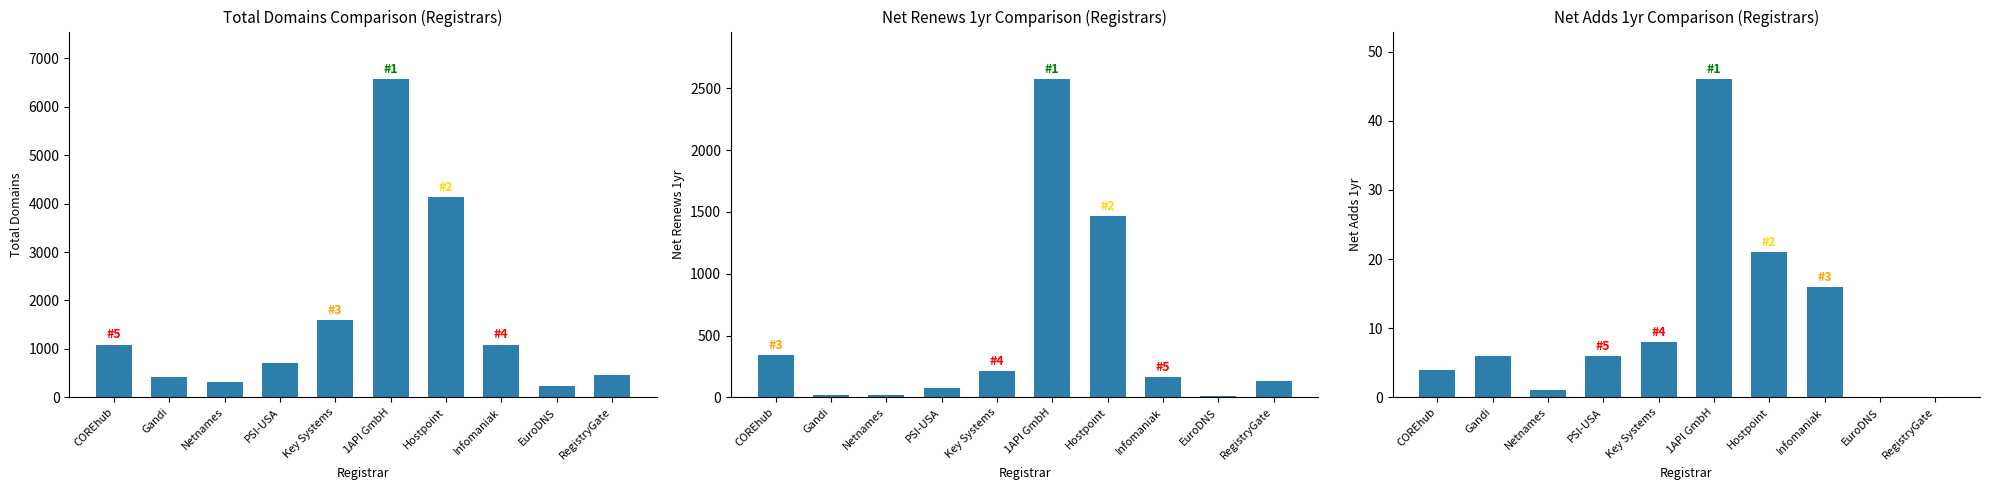

At how many categories does at least one series exceed 6169?

1